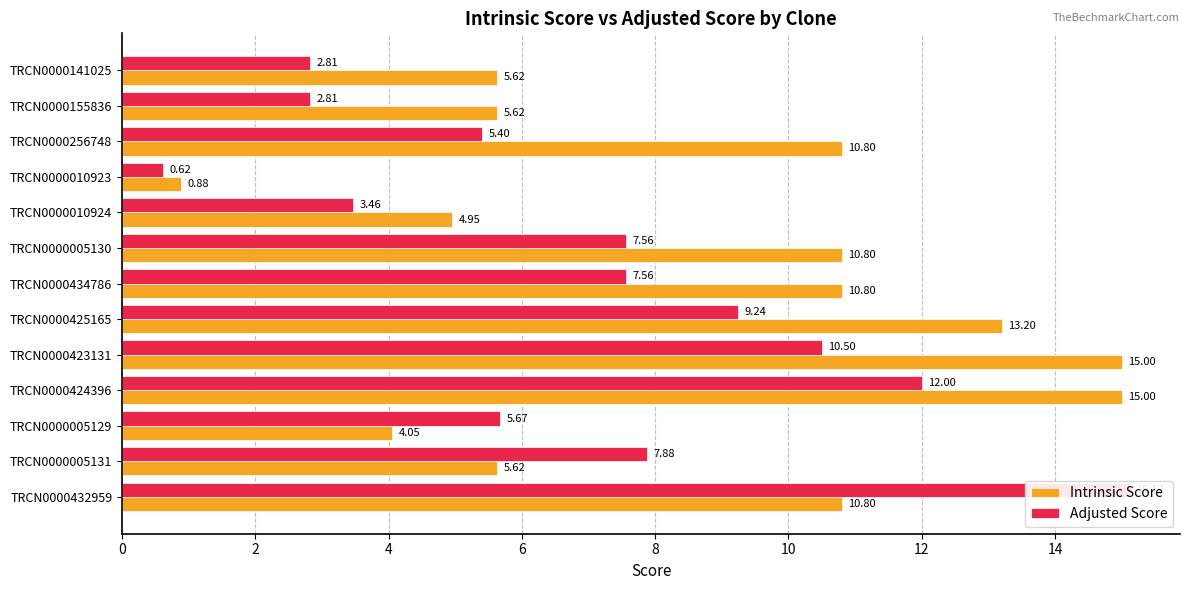

Which series has the largest total across all categories?

Intrinsic Score